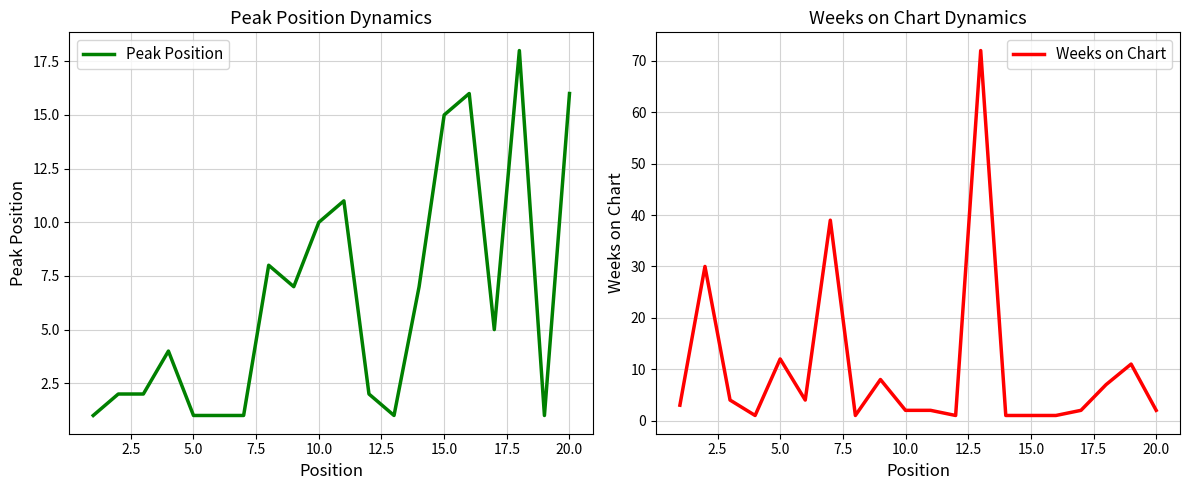

Is it true that Peak Position equals 1 at 5.0?

True